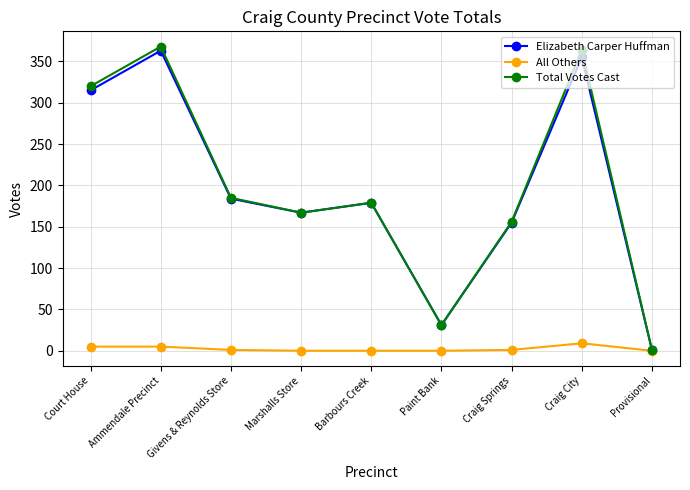

In Elizabeth Carper Huffman, how many points are higher than both neighbors (excluding endpoints)?

3